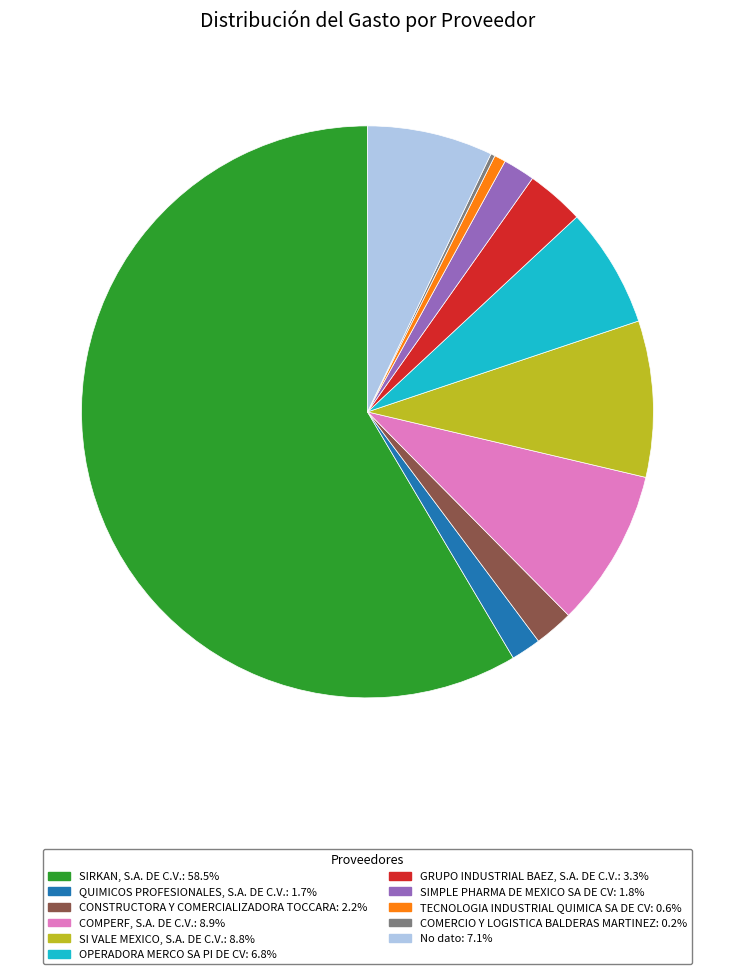

Which slice is the largest?

SIRKAN, S.A. DE C.V.